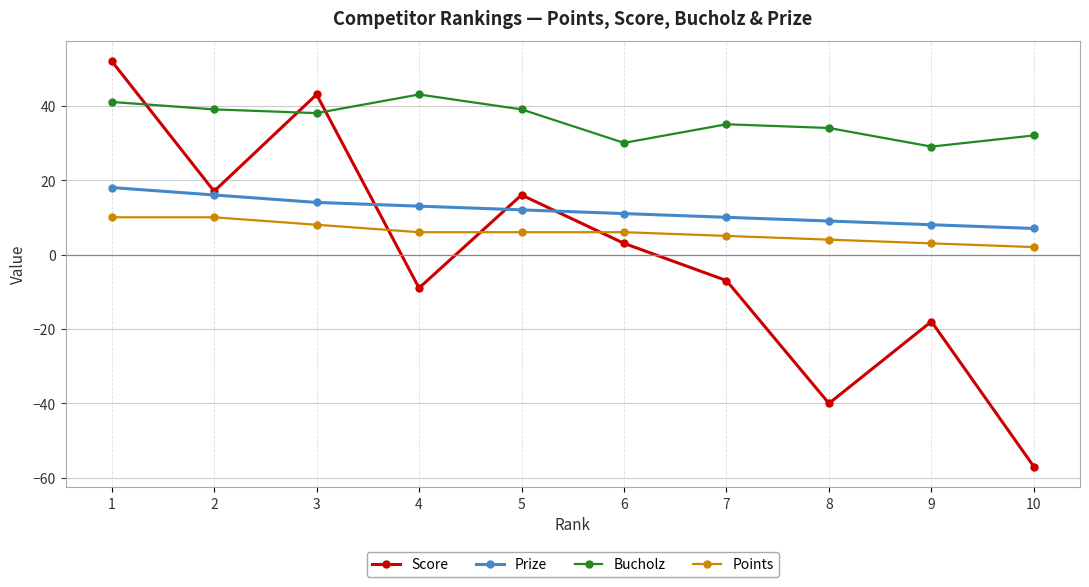

True or false: Bucholz and Prize cross at least once.

False